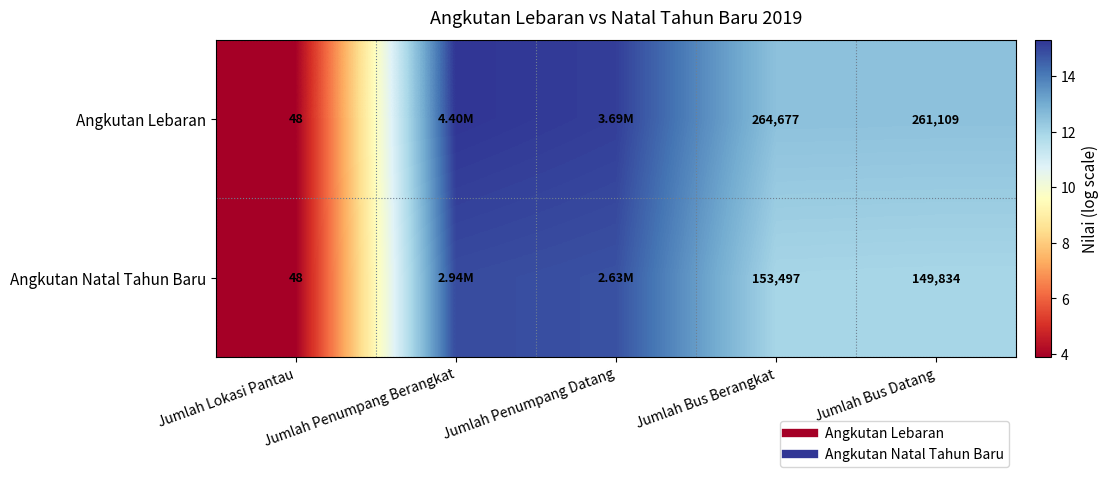

Read the Angkutan Natal Tahun Baru value at Jumlah Penumpang Berangkat.

14.9